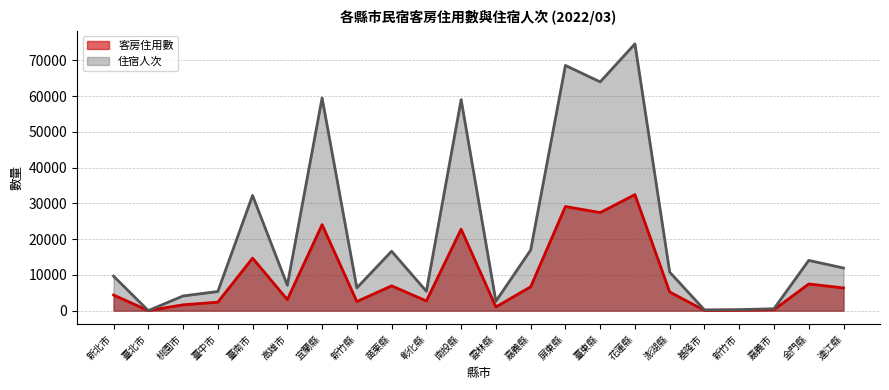

Between 雲林縣 and 新竹市, which series saw the biggest shift?

住宿人次